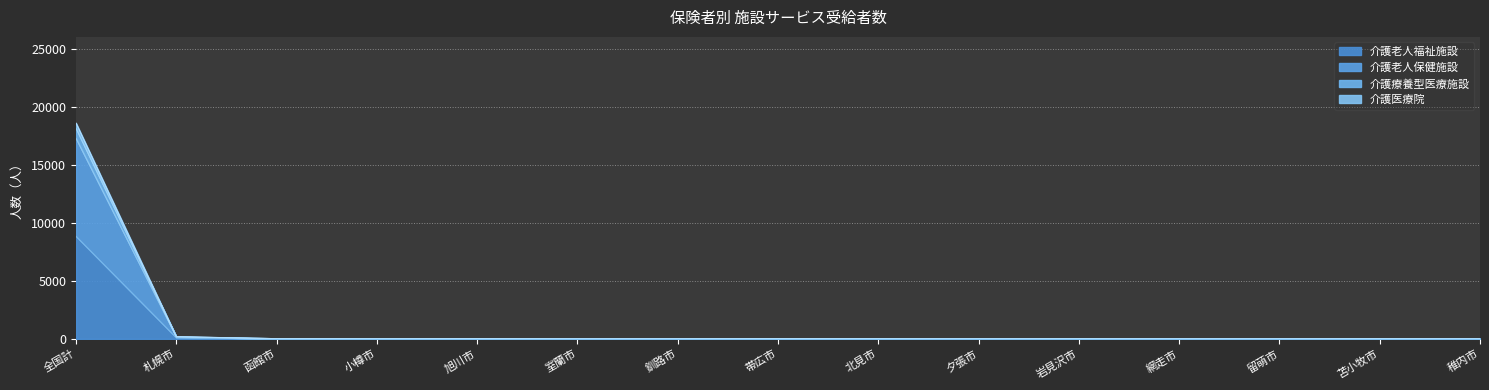

What are all the series names shown in the legend?

介護老人福祉施設, 介護老人保健施設, 介護療養型医療施設, 介護医療院